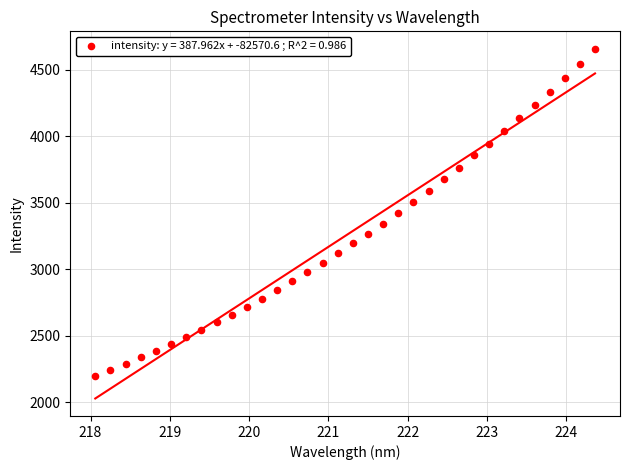

What is the range of X values (max minus min)?

6.3